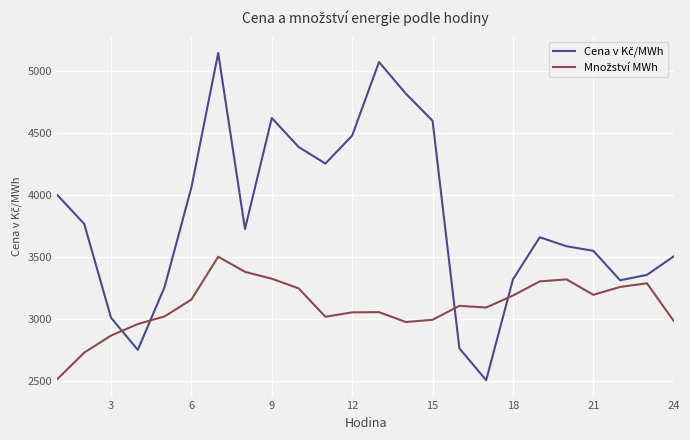

Does the chart display data point markers on the line(s)?

No